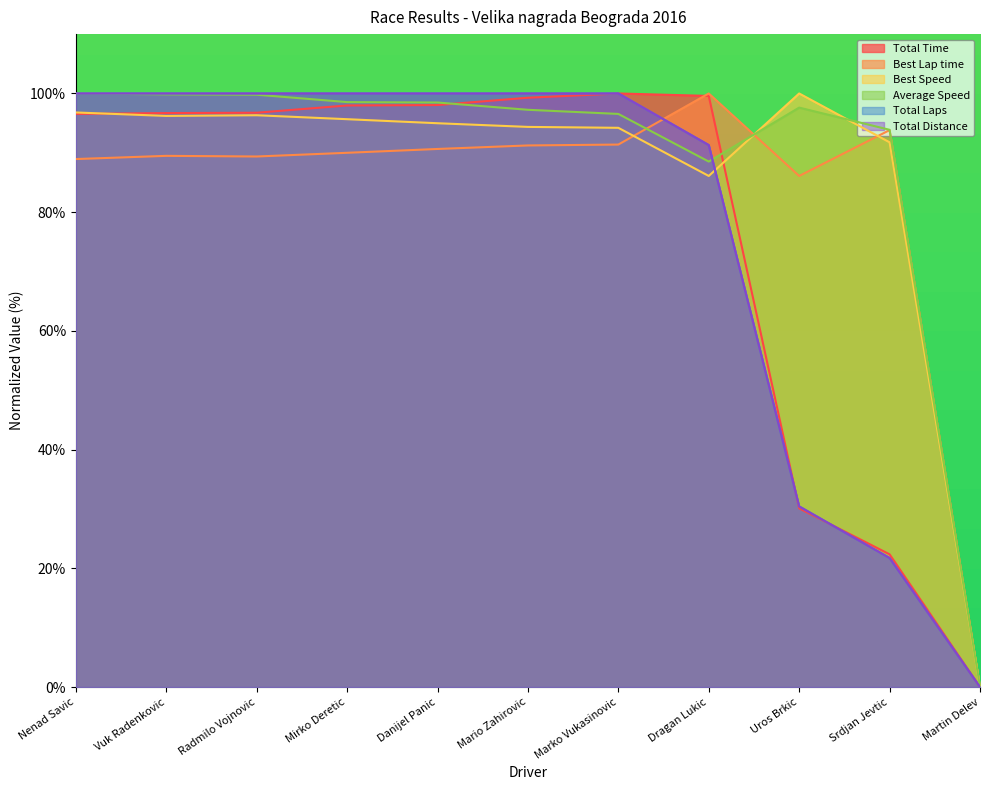

What is the maximum value shown in the chart?

100.0